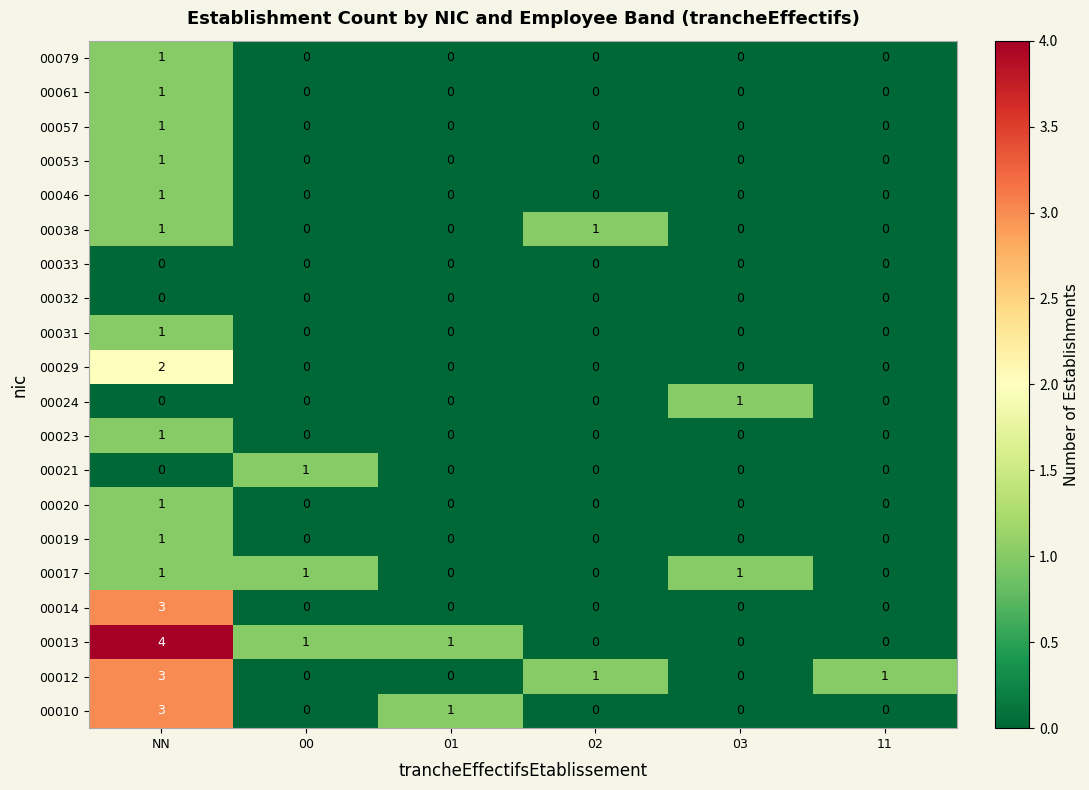

Which series has the largest total across all categories?

00013